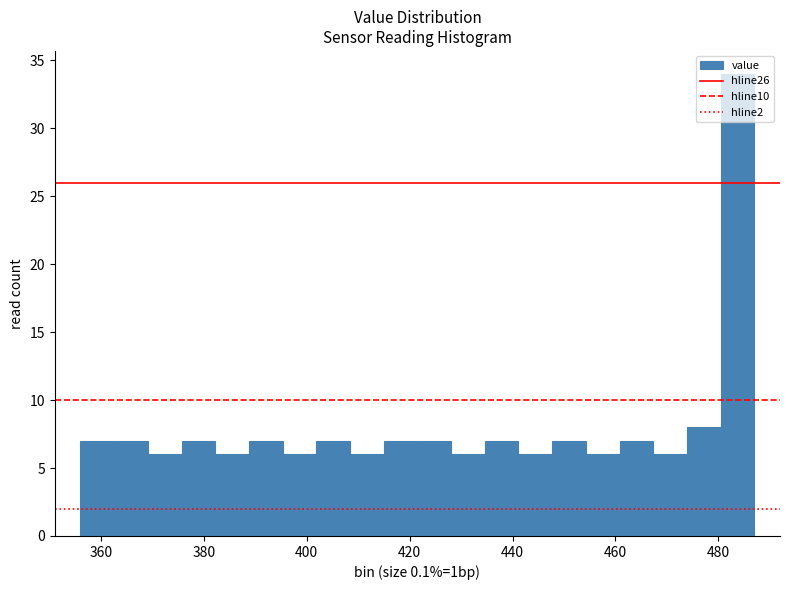

Around what value on the x-axis is the tallest bar? Give the approximate position of its centre, as read against the axis.

484